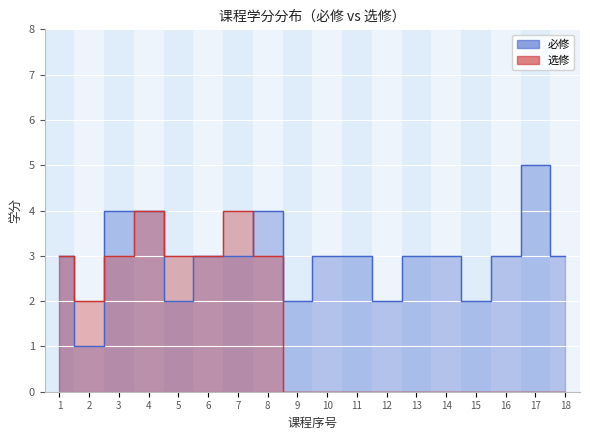

How many points are lower than both their immediate neighbors (excluding endpoints)?

5